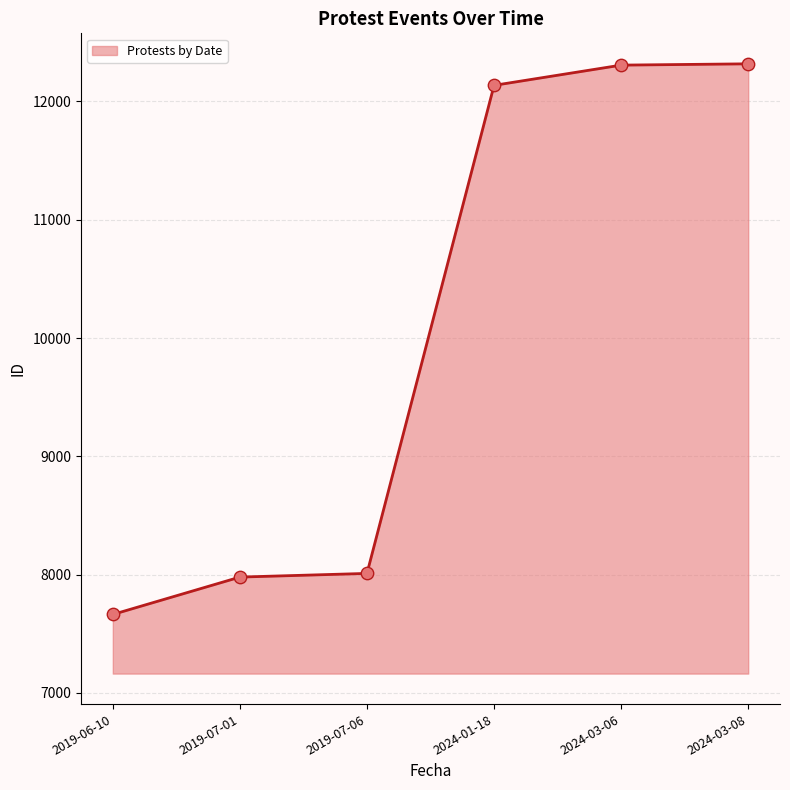

What is the change in value from 2024-01-18 to 2024-03-08?

+182